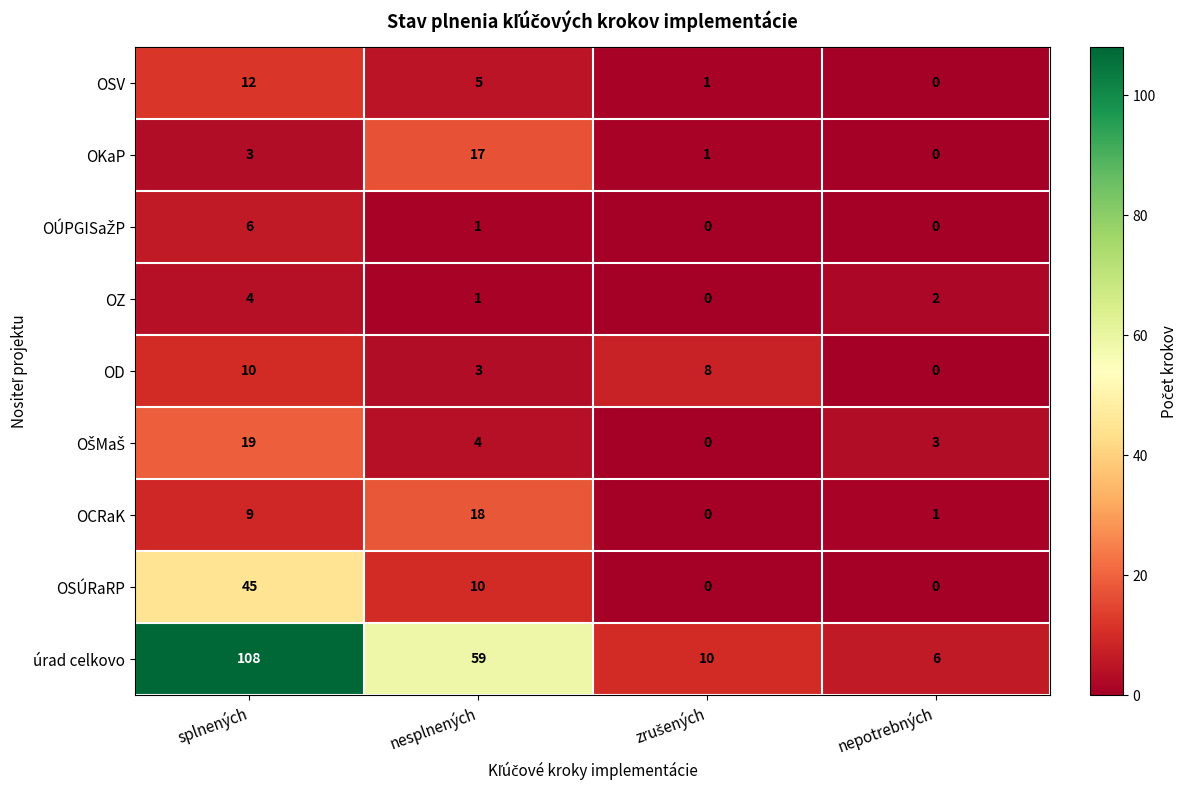

Count the number of data series in this chart.

9